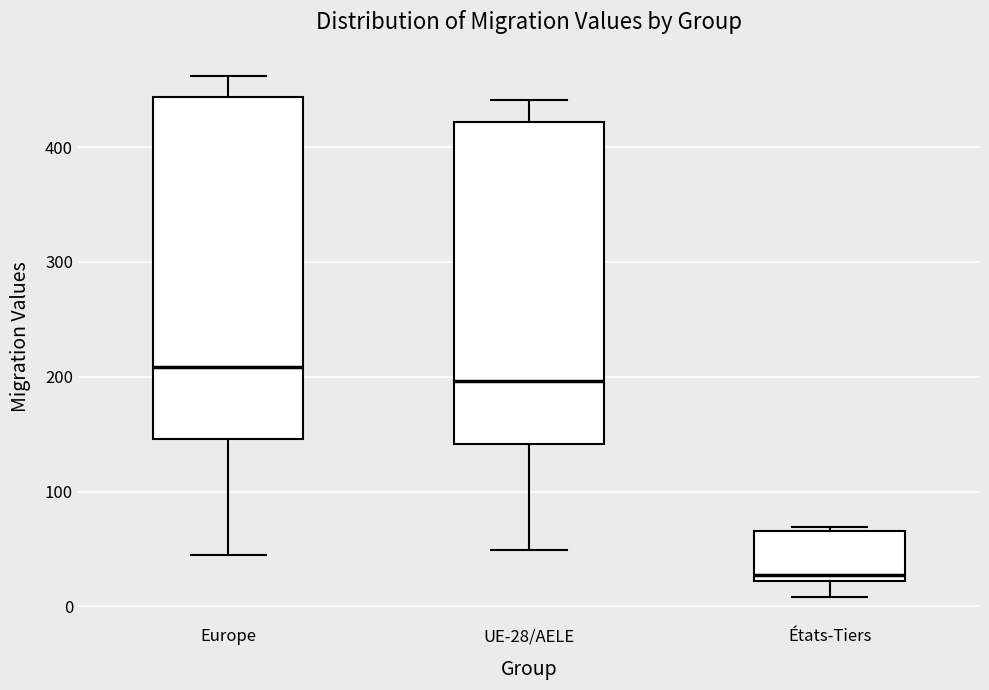

Reading left to right, read every box against the y-axis: the position of its median line, the range the box covers, and the ends of its whiskers. The values are not printed on the chart, so give them approximately, as read against the axis.

Europe: median 210, box 150 to 440, whiskers 50 to 460
UE-28/AELE: median 200, box 140 to 420, whiskers 50 to 440
États-Tiers: median 30, box 20 to 70, whiskers 10 to 70 (just above the box's upper edge)